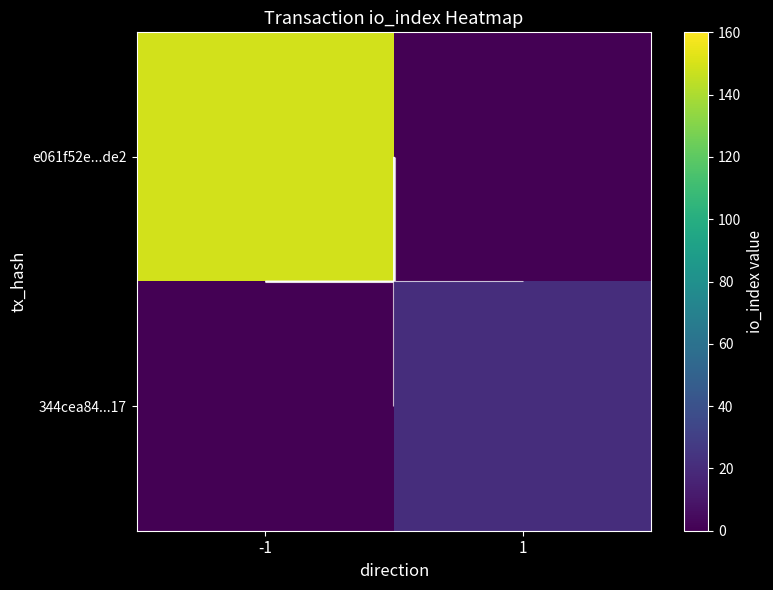

What is the maximum value shown in the chart?

149